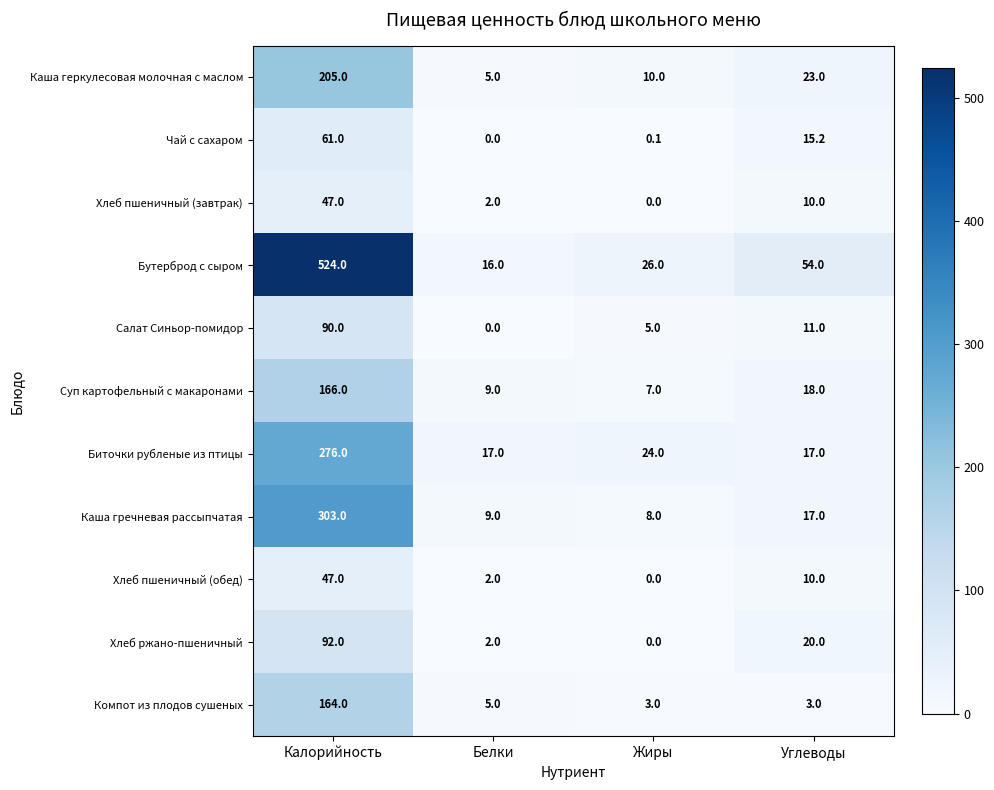

At how many categories does at least one series exceed 278?

1